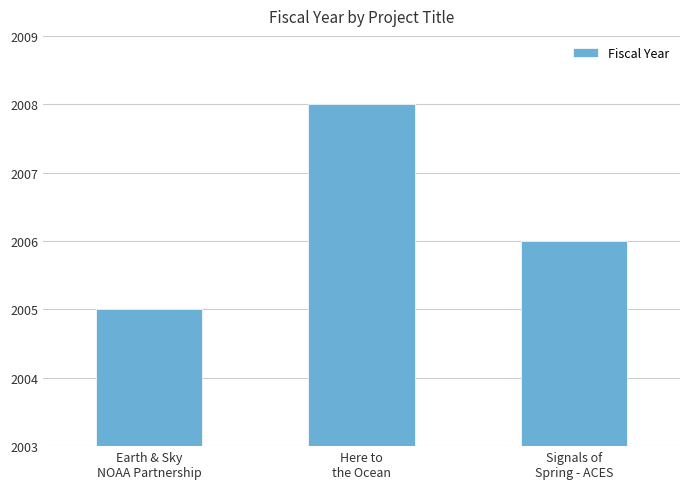

How many values are between 2005 and 2008?

3